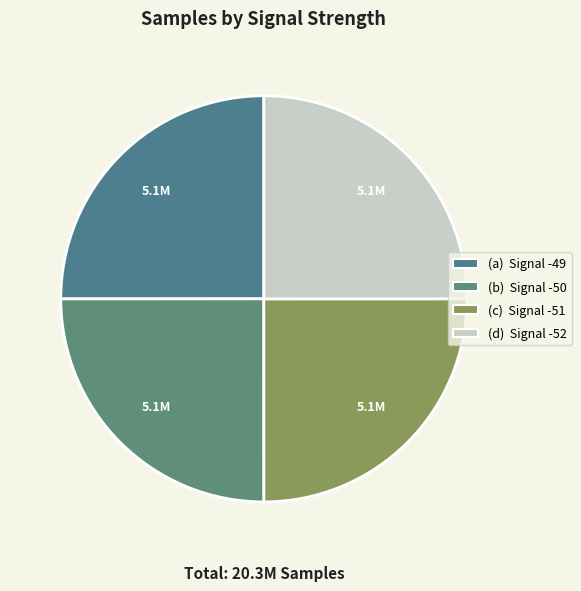

Which category has the smallest portion of the pie?

Signal -52